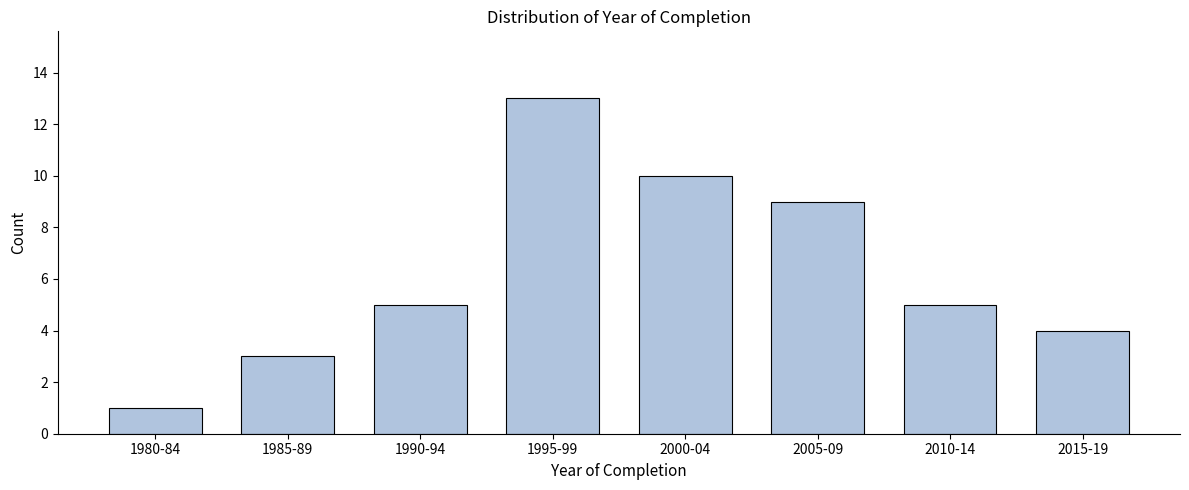

Reading left to right, list all the values displayed in this chart.

1980-84=1	1985-89=3	1990-94=5	1995-99=13	2000-04=10	2005-09=9	2010-14=5	2015-19=4